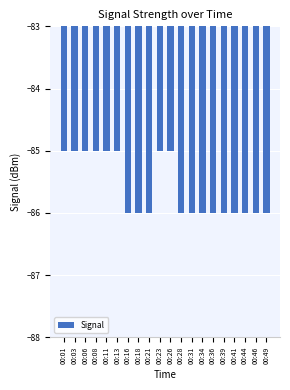

What is the average value?

-86